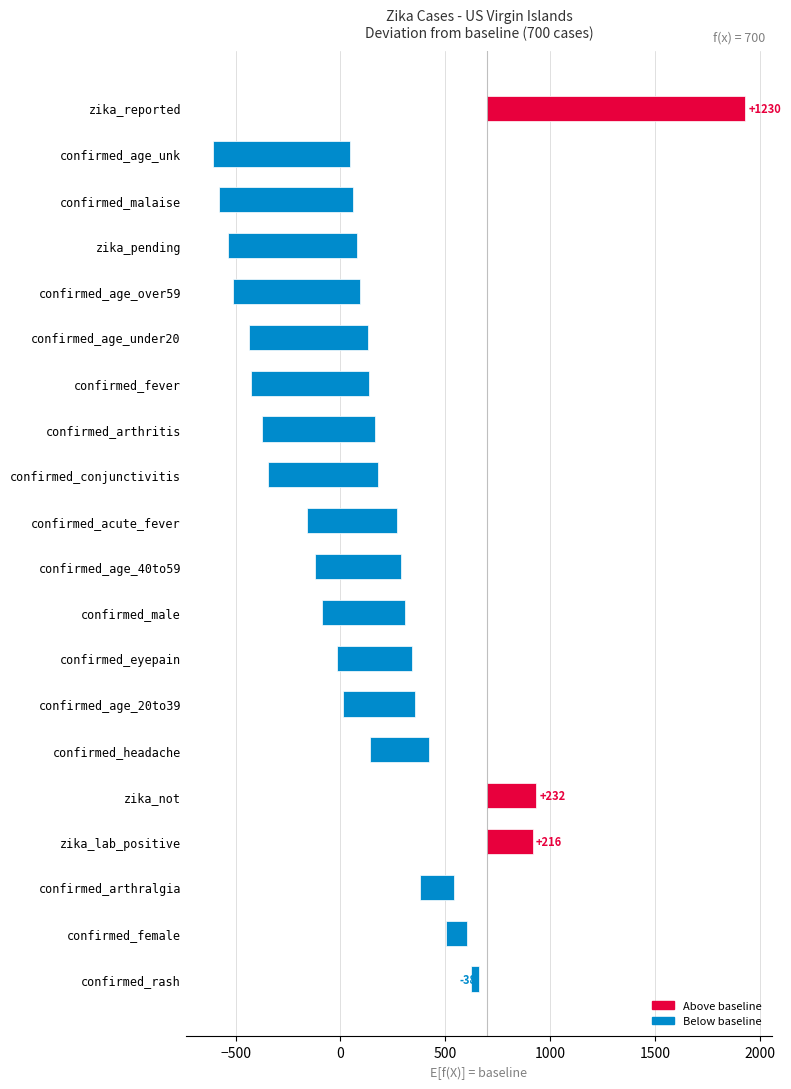

What is the difference between the second highest and minimum values?

887